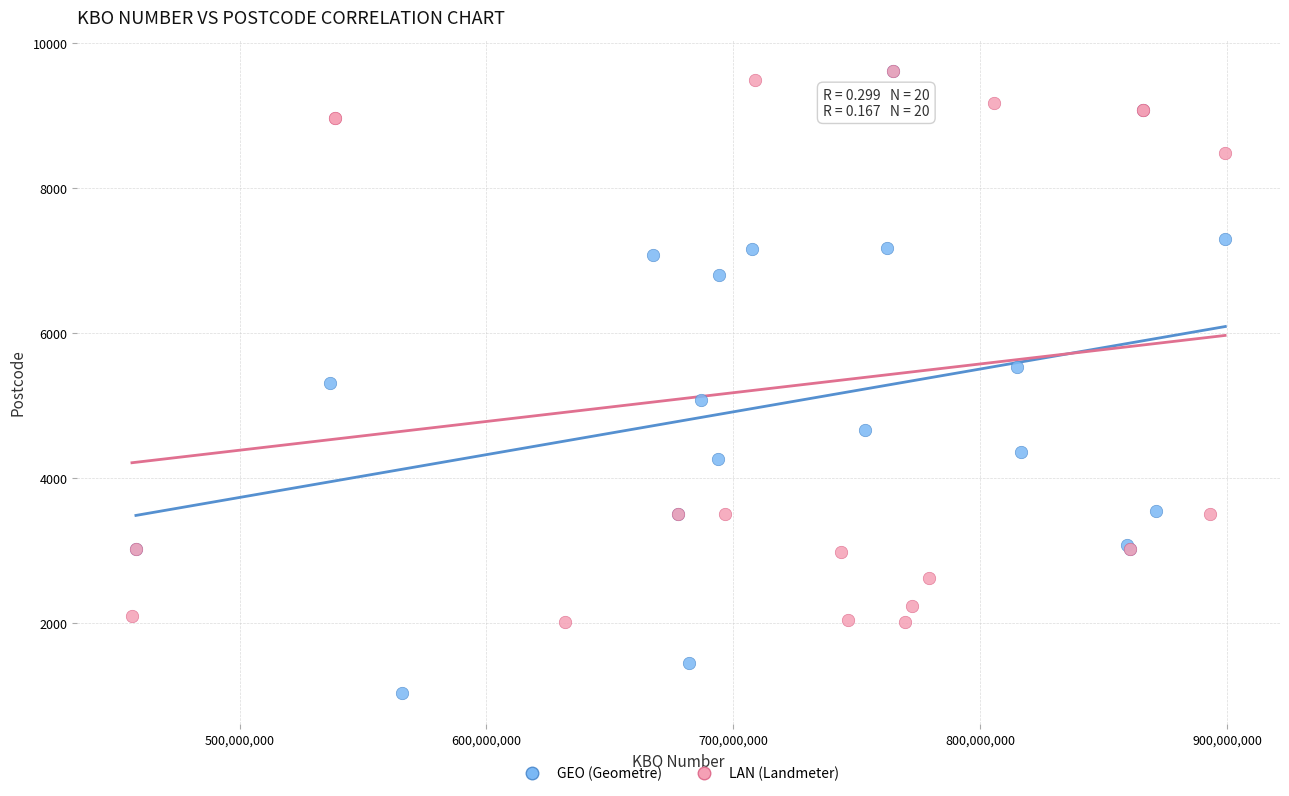

Which series has the widest spread of Y values?

GEO (Geometre)